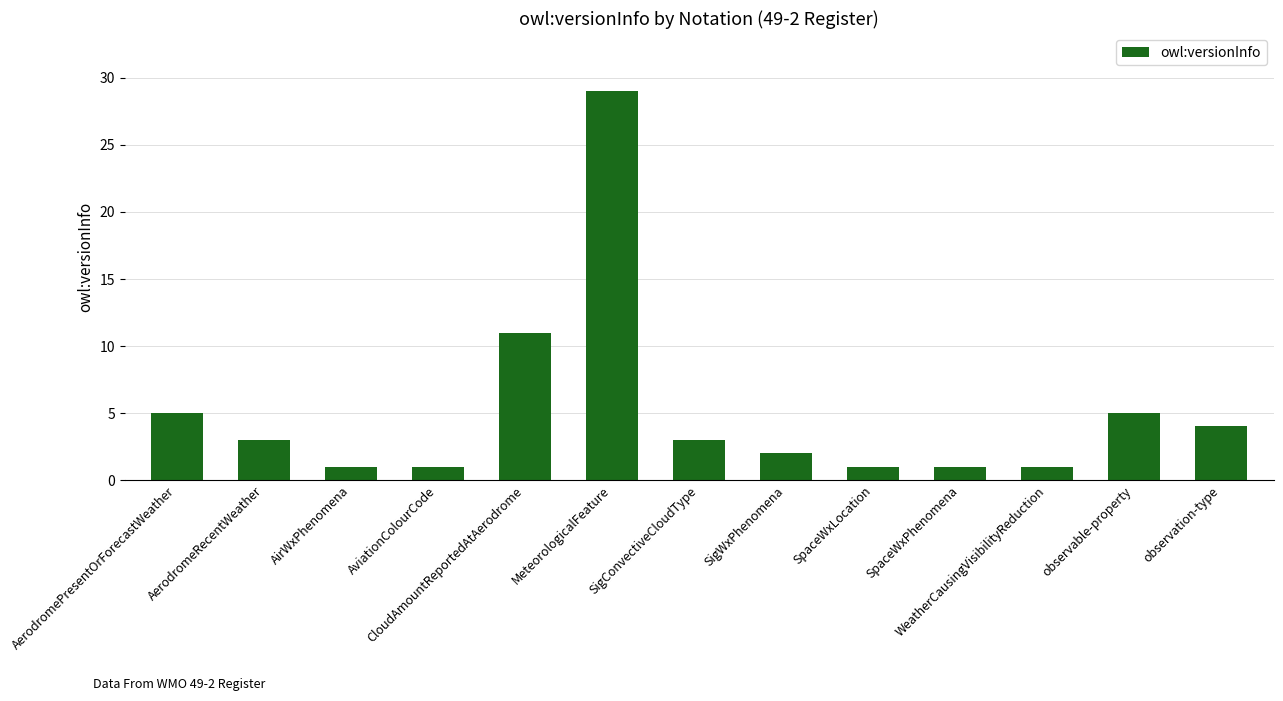

How many distinct data groups are displayed?

1